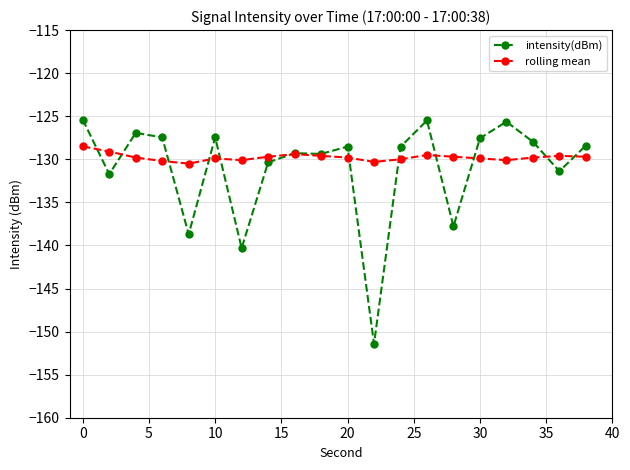

What is the value of the intensity(dBm) point at the 5th from the left?

-138.7